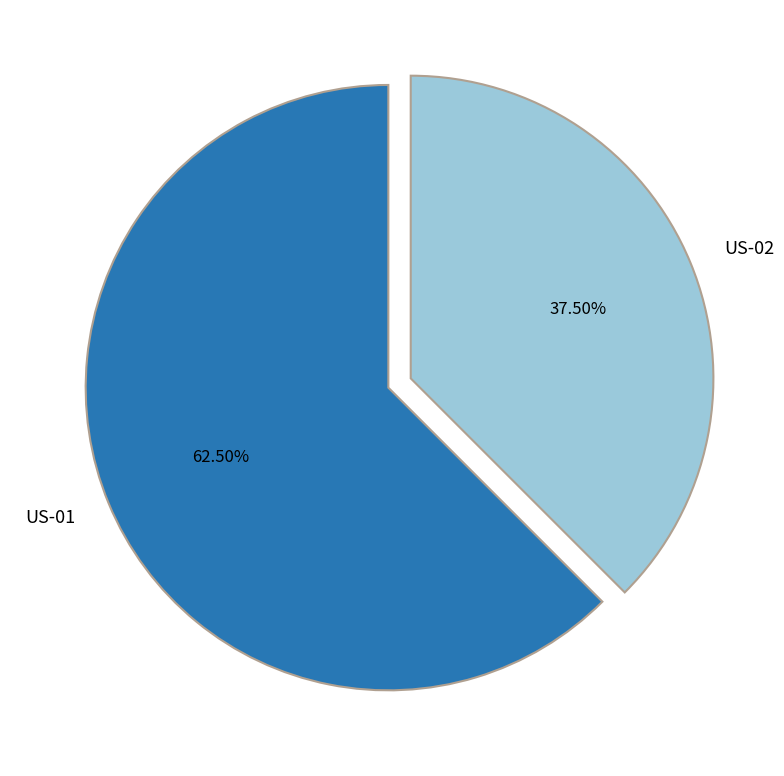

Which slice represents more than half of the pie?

US-01